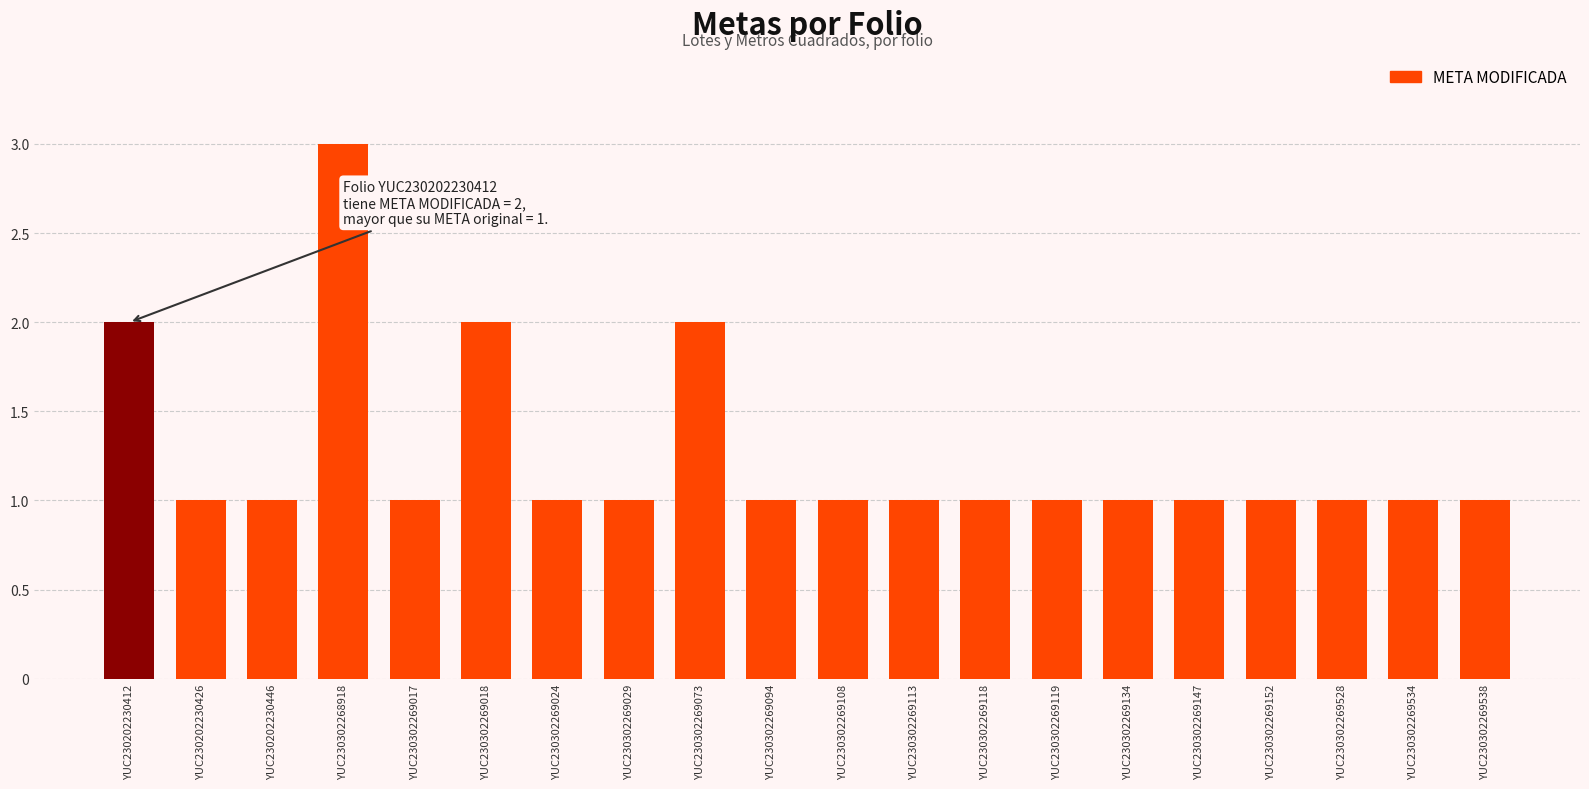

What is the greatest value displayed?

3